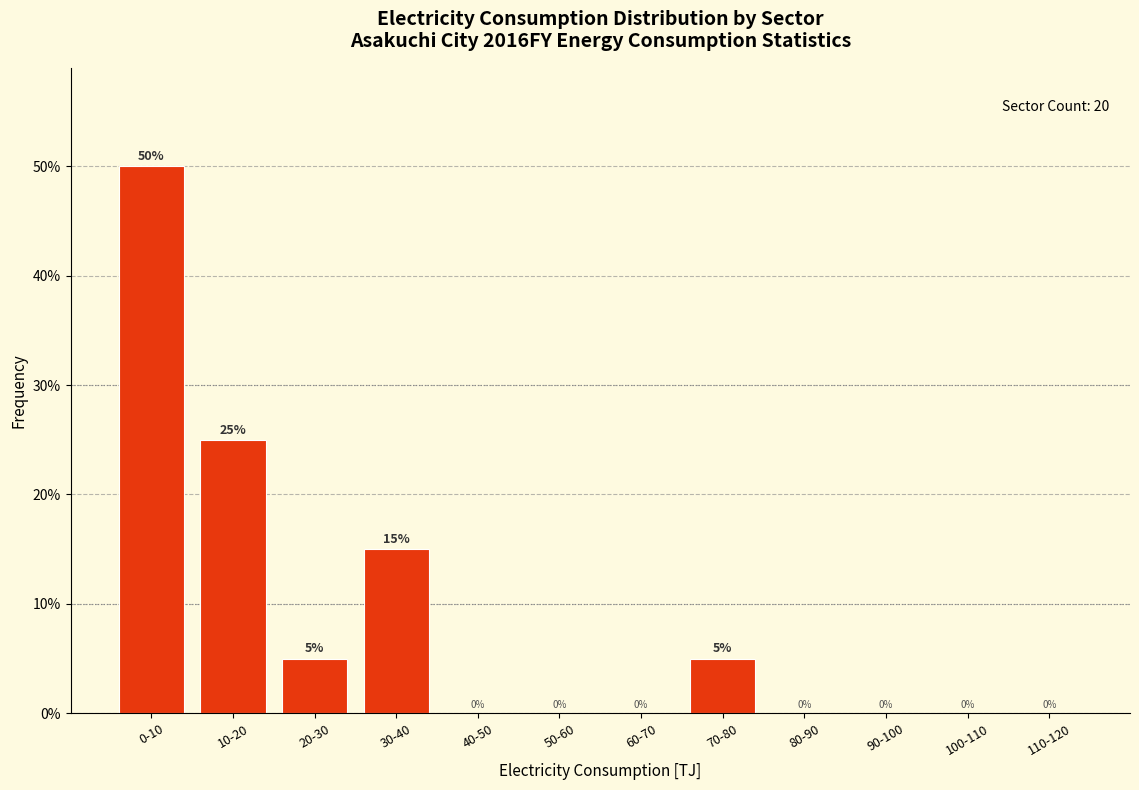

Reading left to right, list all the values displayed in this chart.

0-10=50	10-20=25	20-30=5	30-40=15	40-50=0	50-60=0	60-70=0	70-80=5	80-90=0	90-100=0	100-110=0	110-120=0